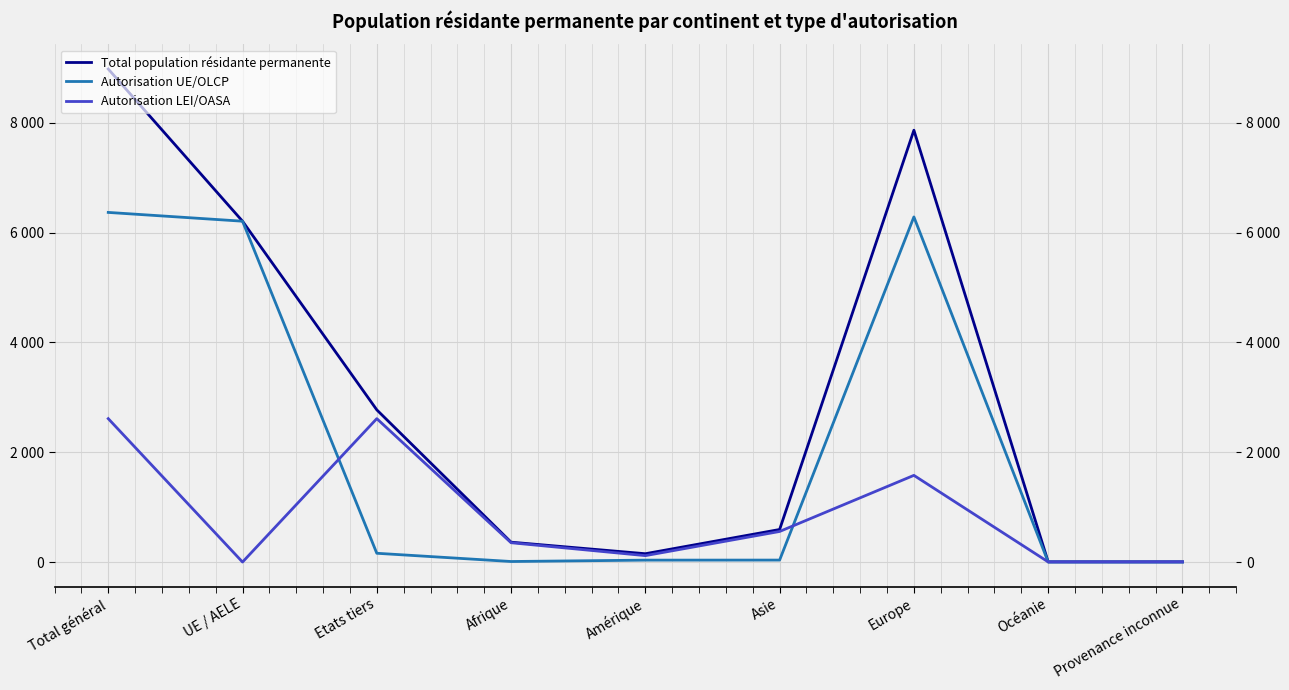

What is the average value of the Total population résidante permanente series?

2993